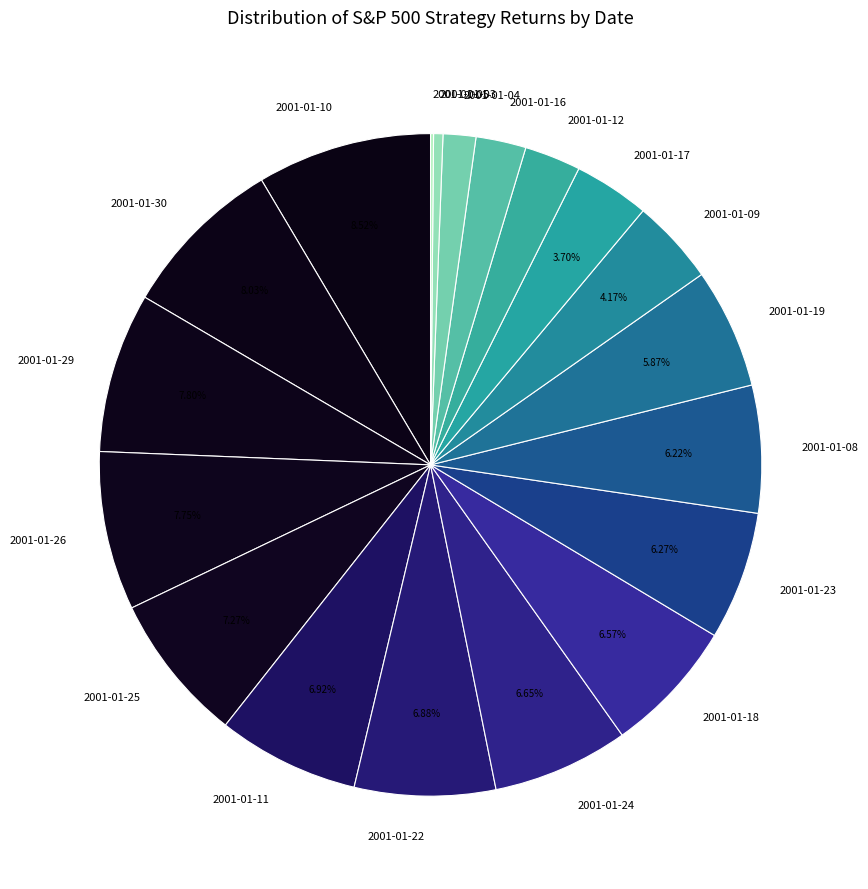

Does 2001-01-04 account for over 50% of the chart?

No